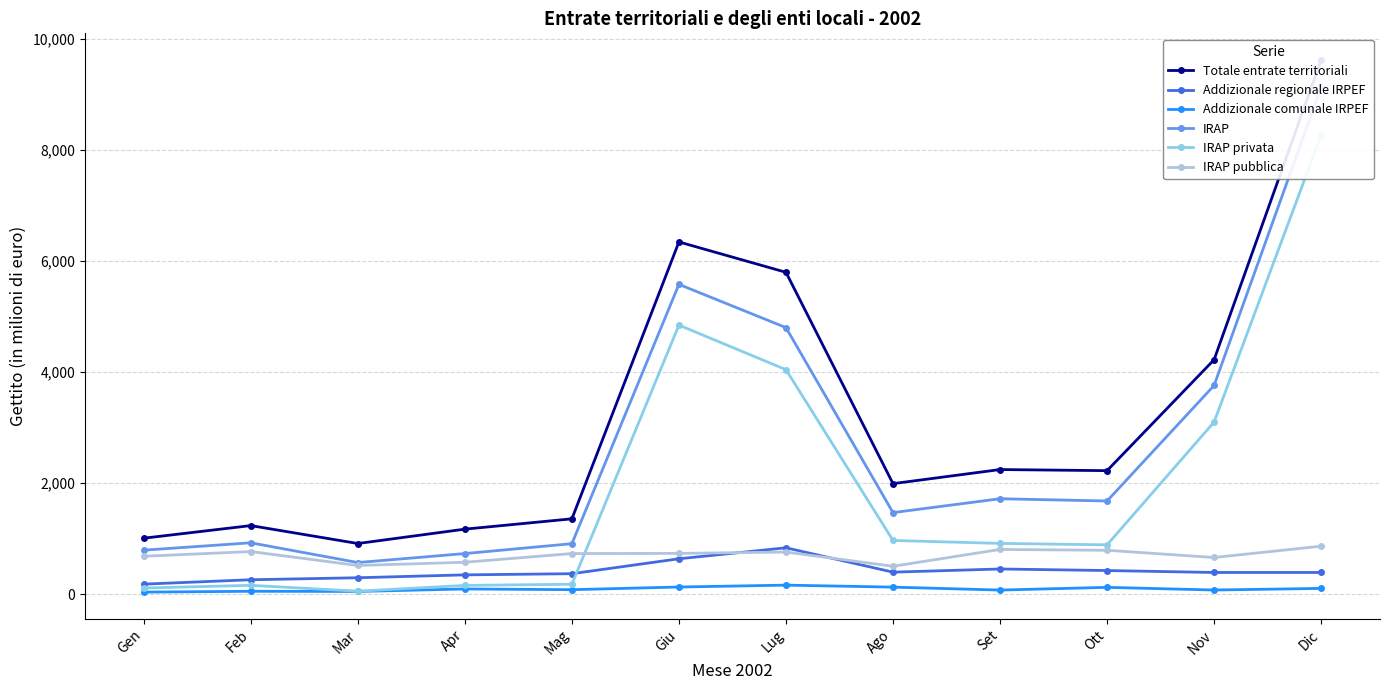

Which category has the highest value in the Totale entrate territoriali series?

Dic